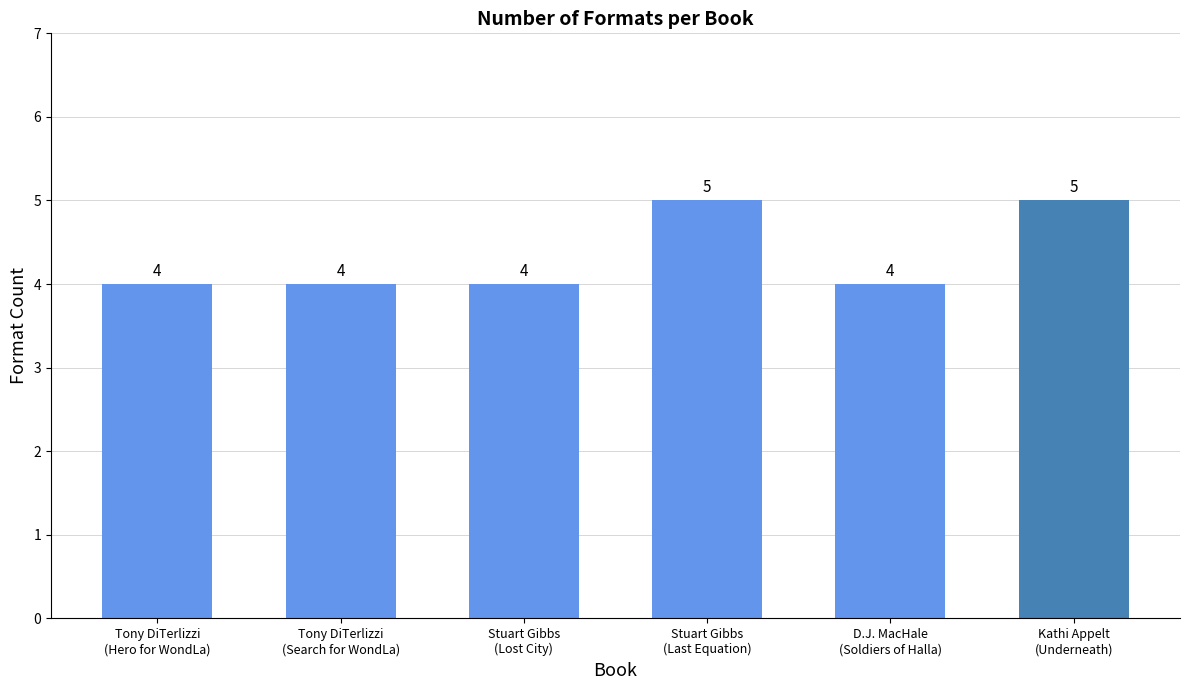

What is the greatest value displayed?

5